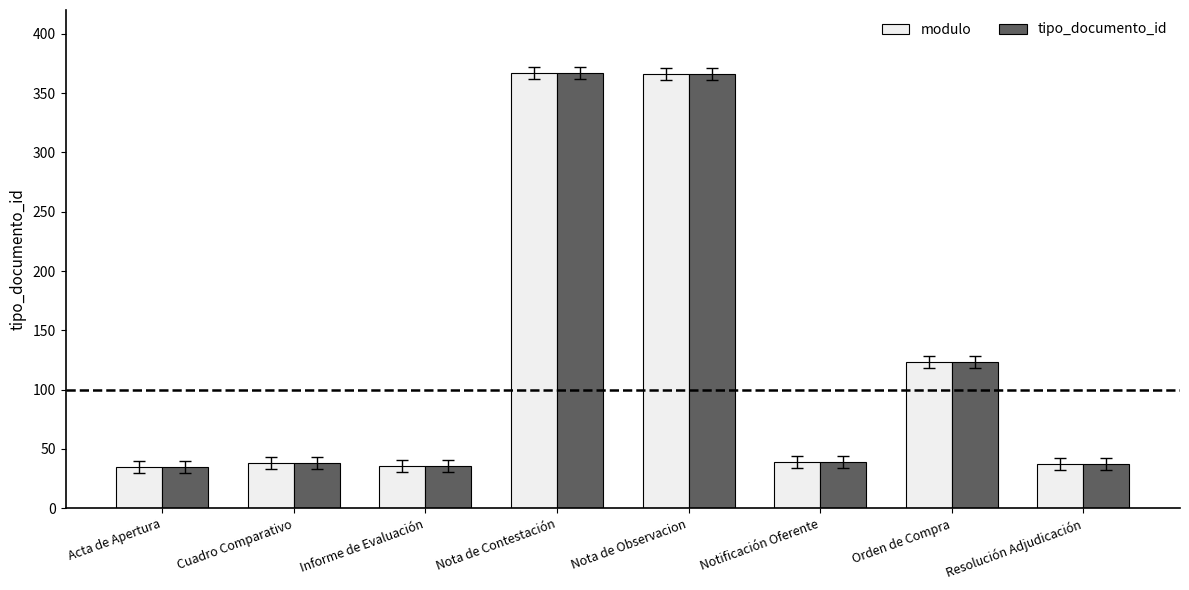

Count the number of data series in this chart.

2